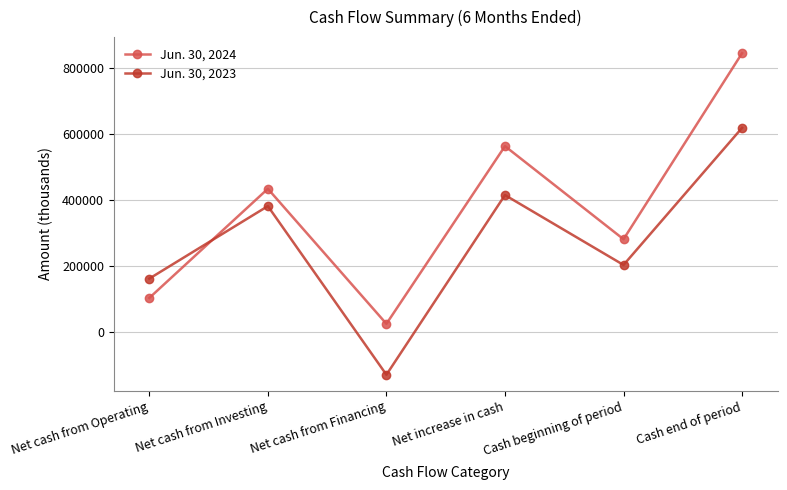

Reading right to left, what are all the values shown in this chart?

Jun. 30, 2024: 844194	281285	562909	25358	433931	103620
Jun. 30, 2023: 618355	203461	414894	-128711	381502	162103